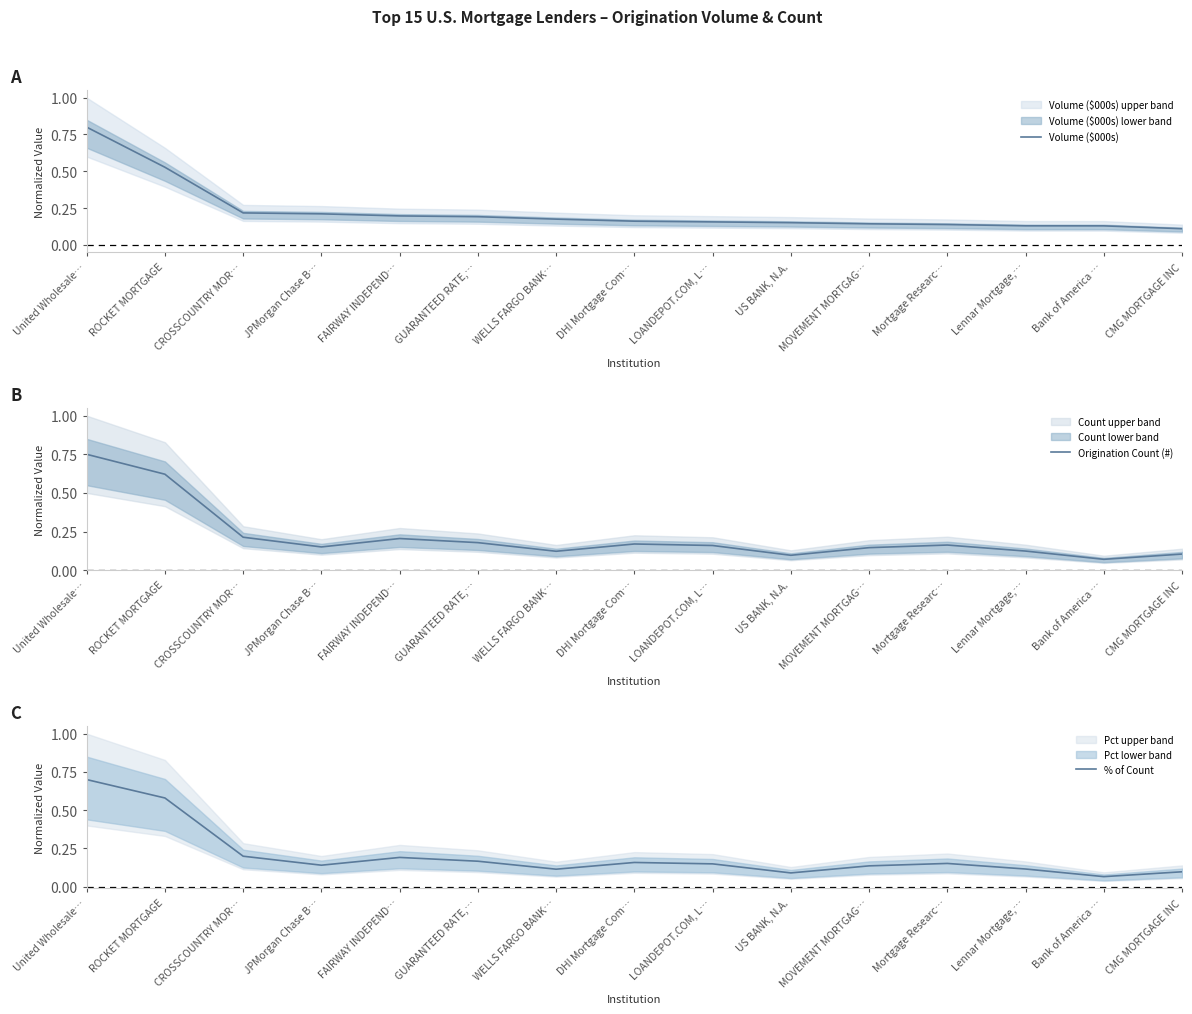

The value of % of Count at US BANK, N.A. is 0.1. True or false?

True